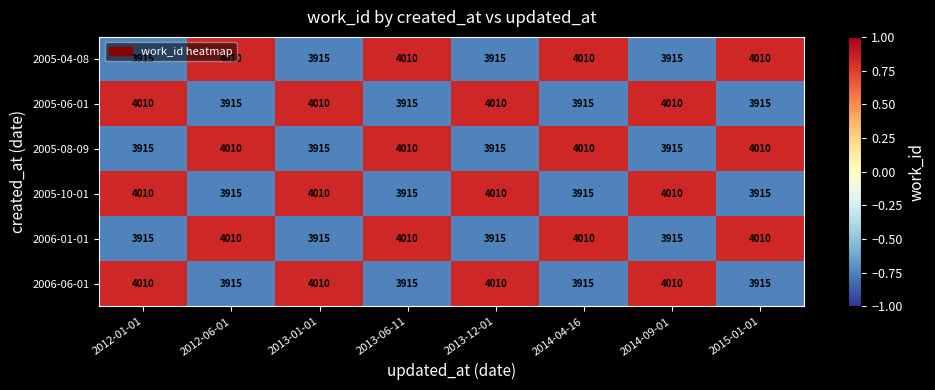

The 2006-06-01 series shows 3915 at 2015-01-01. True or false?

True